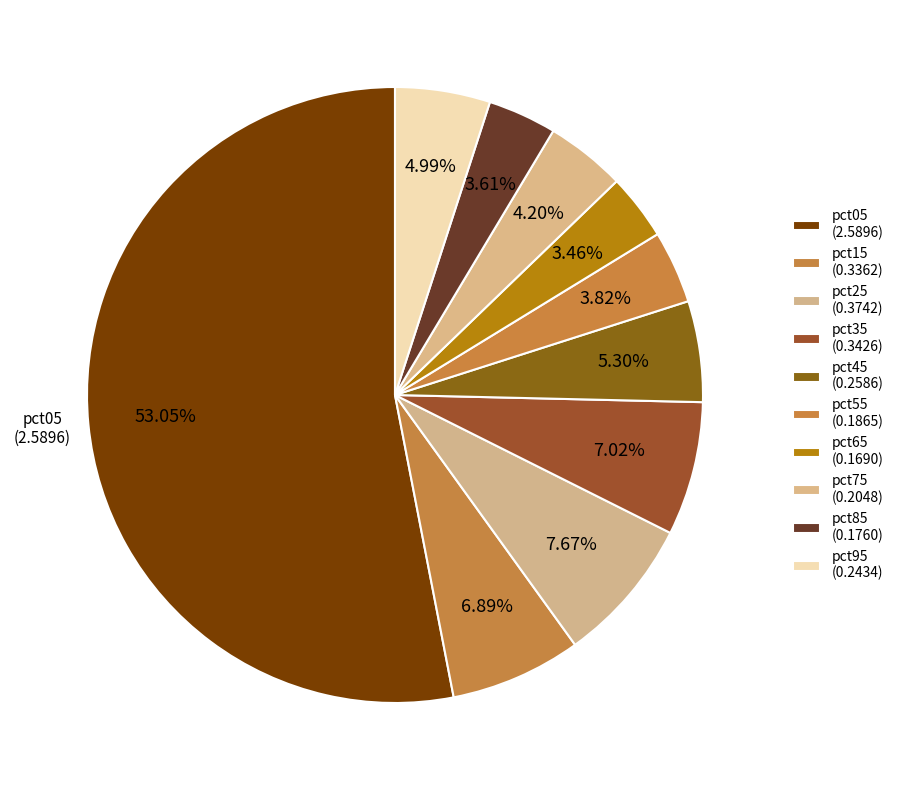

How many segments does this pie chart have?

10